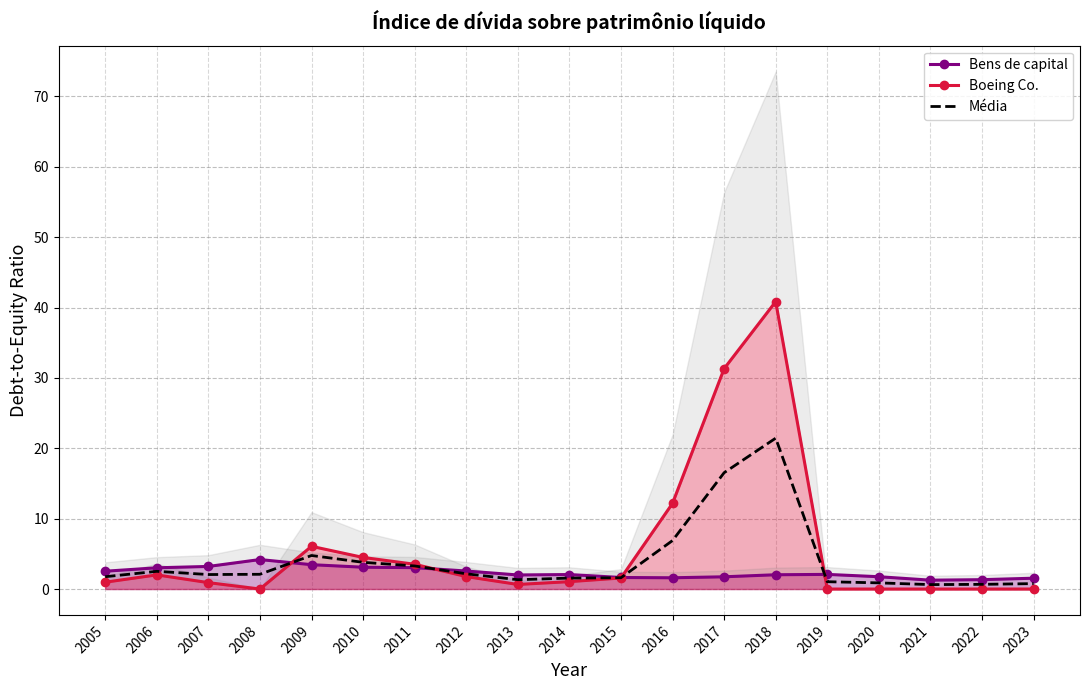

How many interior local peaks does the Boeing Co. series have?

3